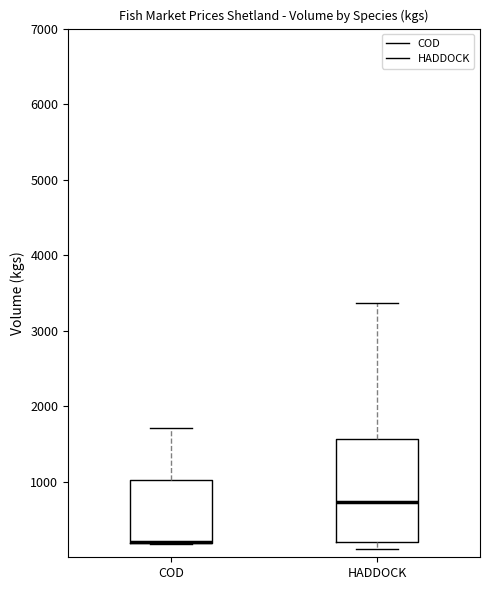

Reading left to right, transcribe this box plot: for each box, give where its median line is, the range the box spans, and where its two whiskers end, as read against the y-axis. The values are not printed on the chart, so give them approximately, as read against the axis.

COD: median 200 (drawn on the box's lower edge), box 200 to 1000, whiskers 200 to 1700
HADDOCK: median 700, box 200 to 1600, whiskers 100 to 3400